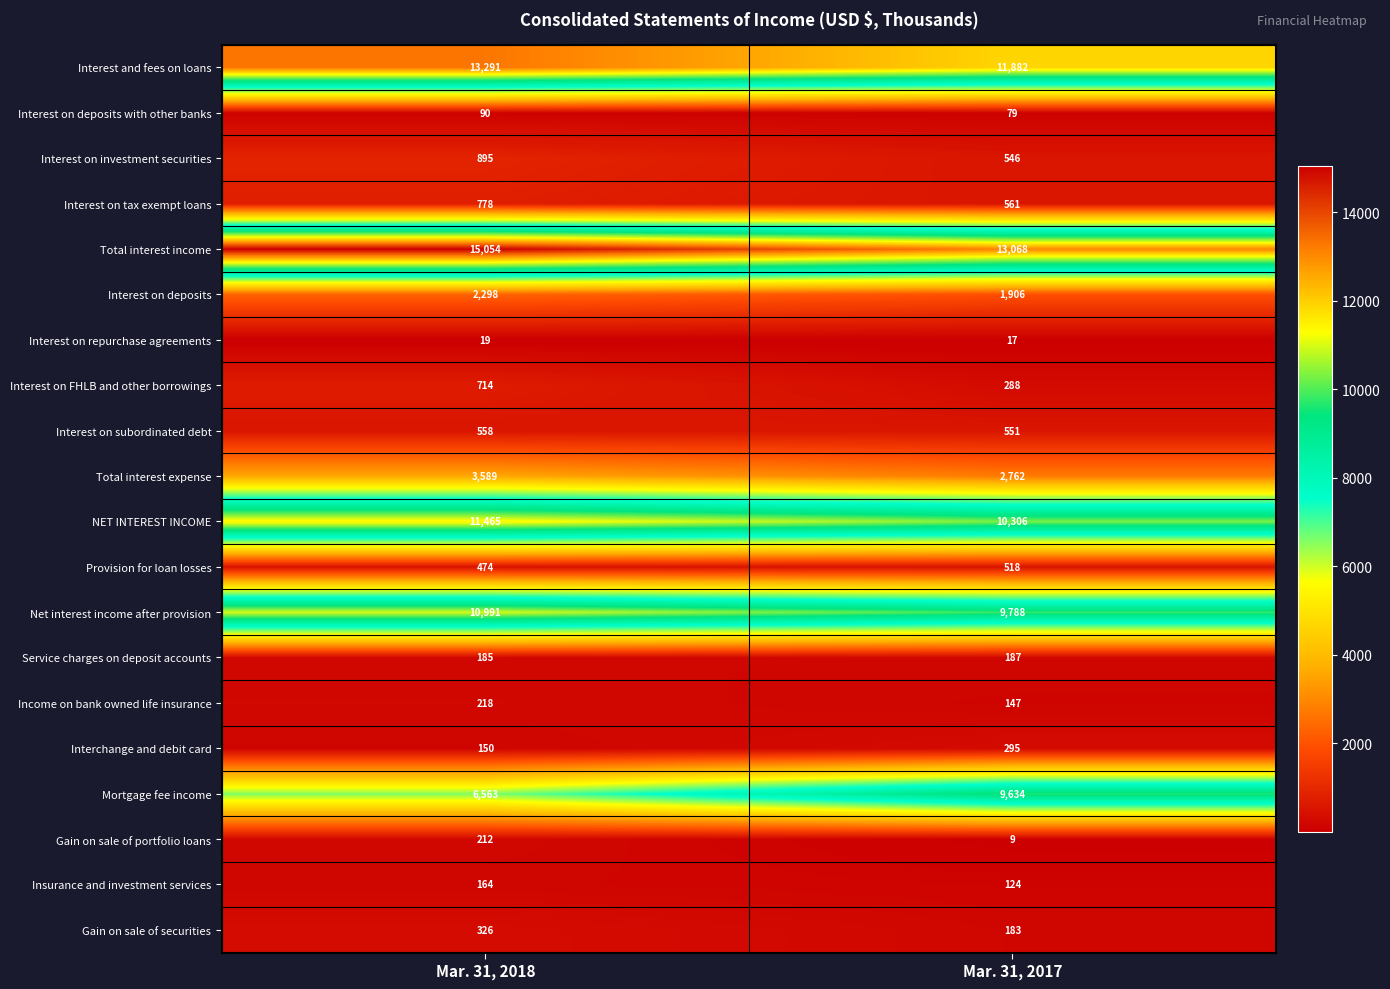

What is the sum of the Gain on sale of portfolio loans values at Mar. 31, 2018 and Mar. 31, 2017?

221